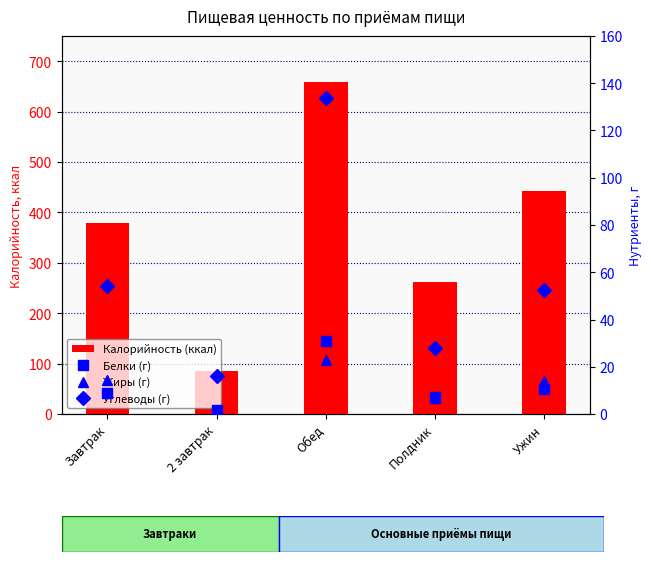

What is the average value of the Углеводы (г) series?

56.9